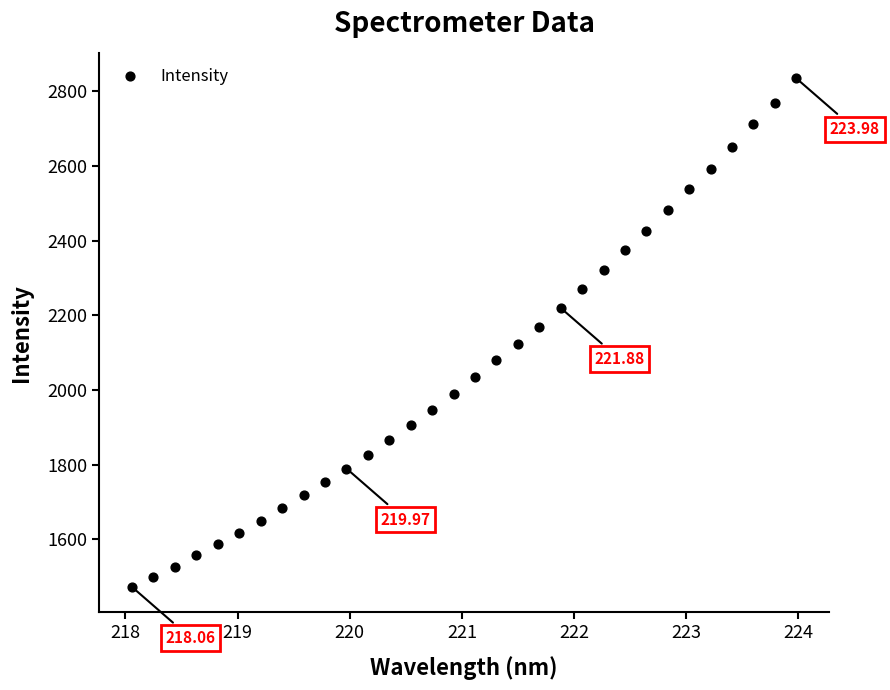

What is the range of X values (max minus min)?

5.9